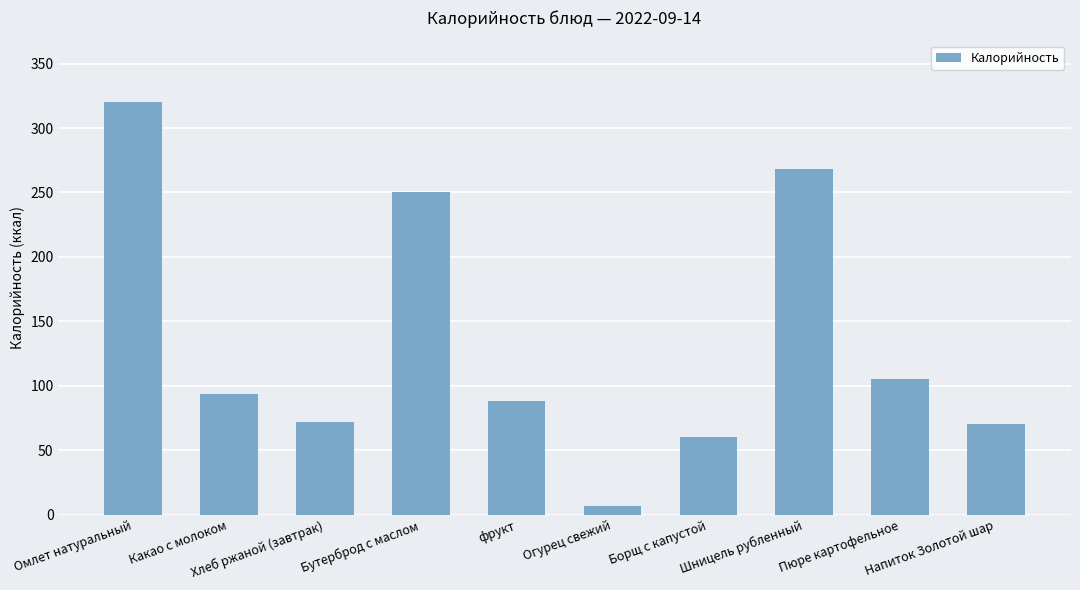

True or false: the data shows 70 at Напиток Золотой шар.

True